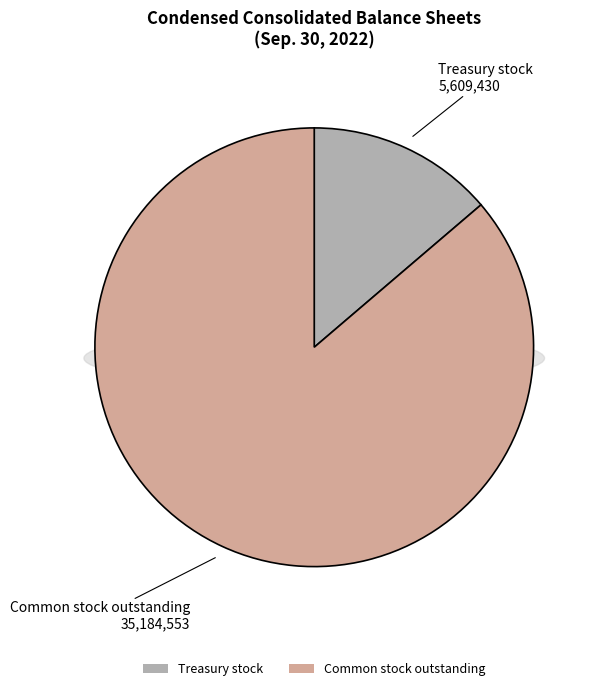

Rank the categories by value from lowest to highest.

Treasury stock, Common stock outstanding